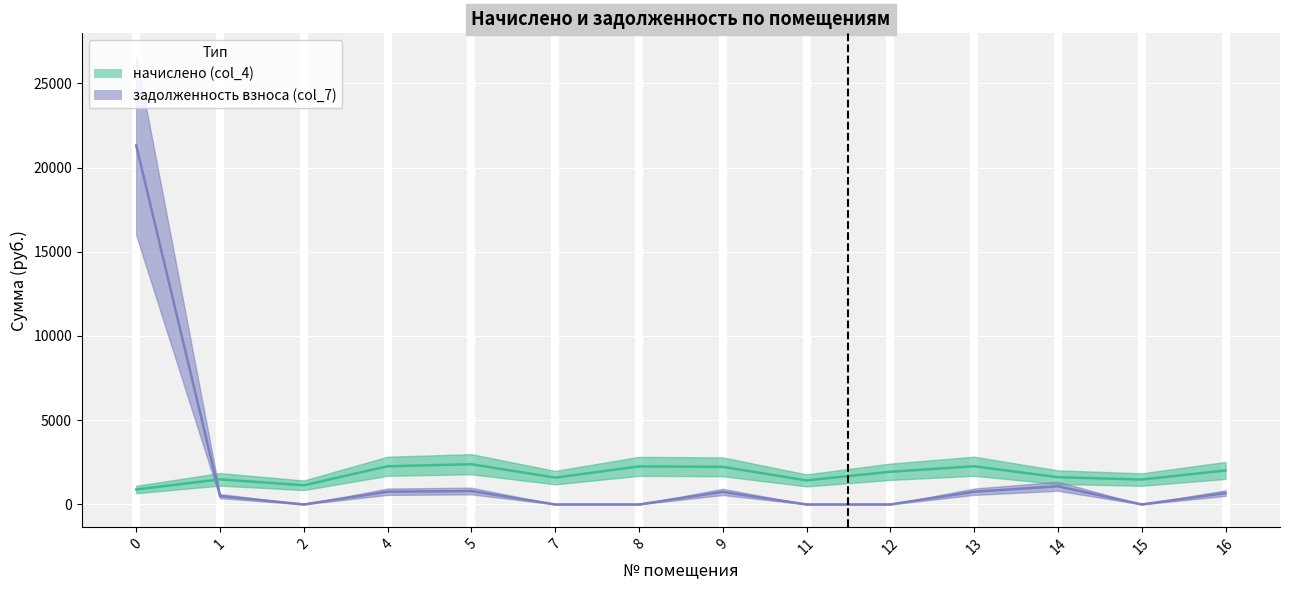

At which category does задолженность взноса (col_7) reach its first local peak?

5